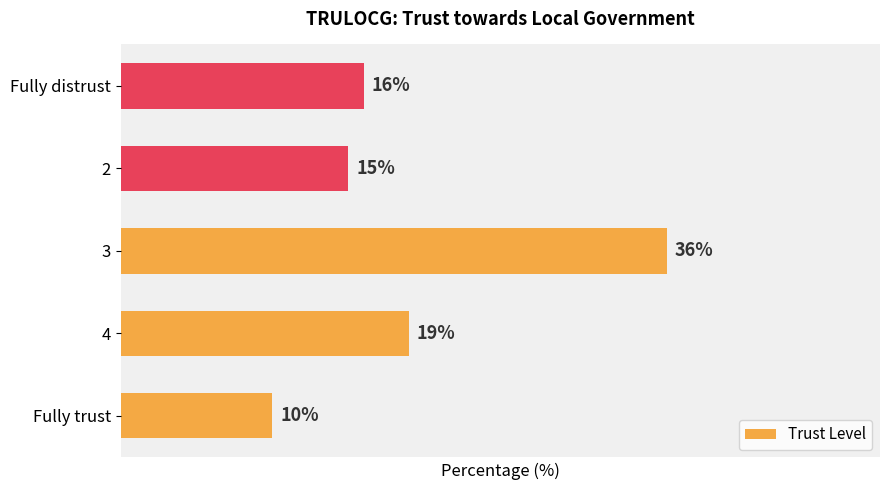

Which has a higher value, Fully trust or Fully distrust?

Fully distrust